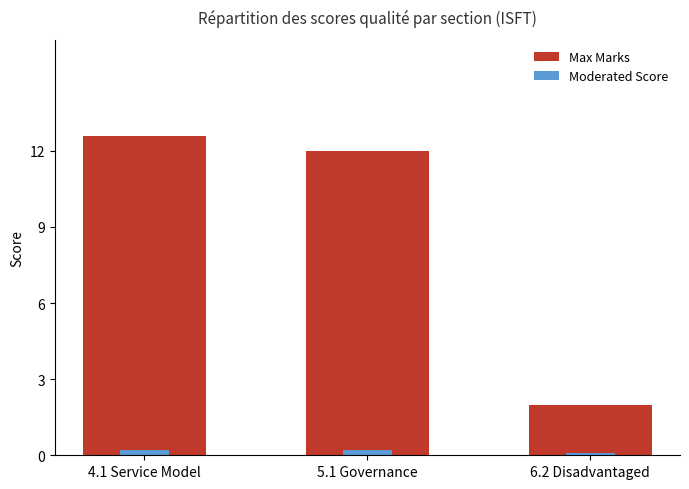

Which series has the largest total across all categories?

Max Marks